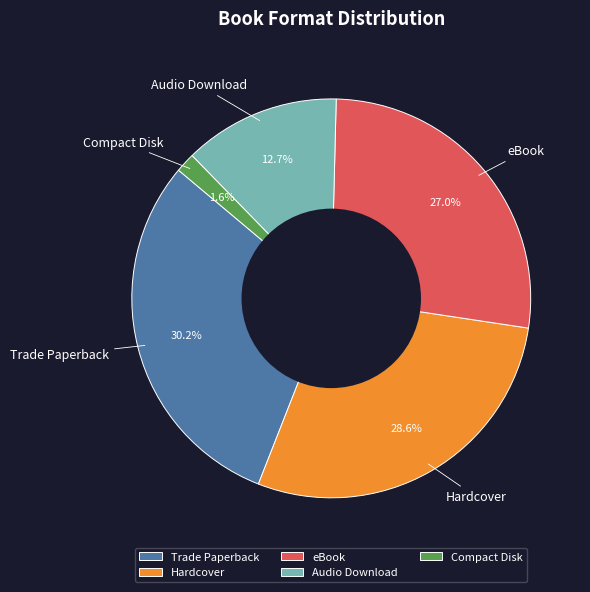

What is the ratio of the value at Audio Download to the value at Hardcover?

0.4